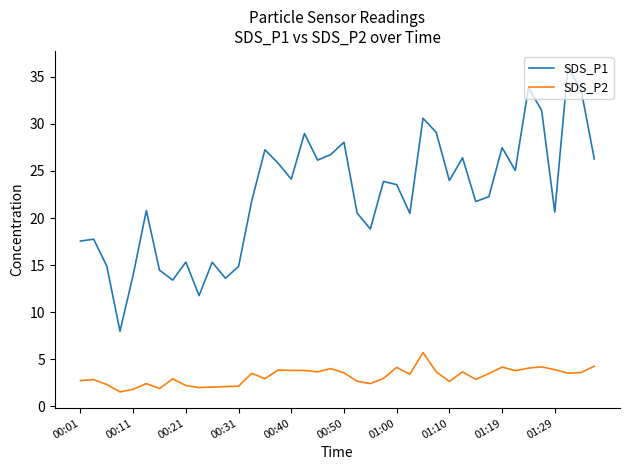

True or false: SDS_P1 and SDS_P2 intersect in this chart.

False